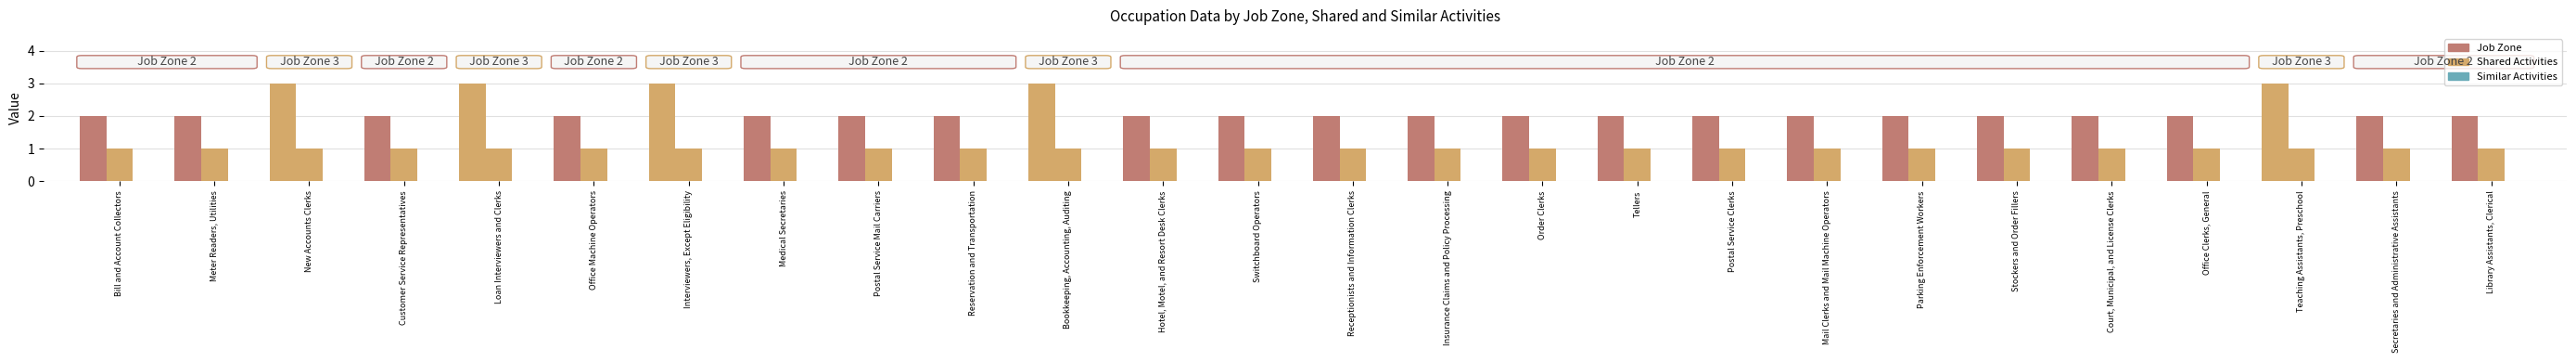

What is the sum of all Job Zone values?

57